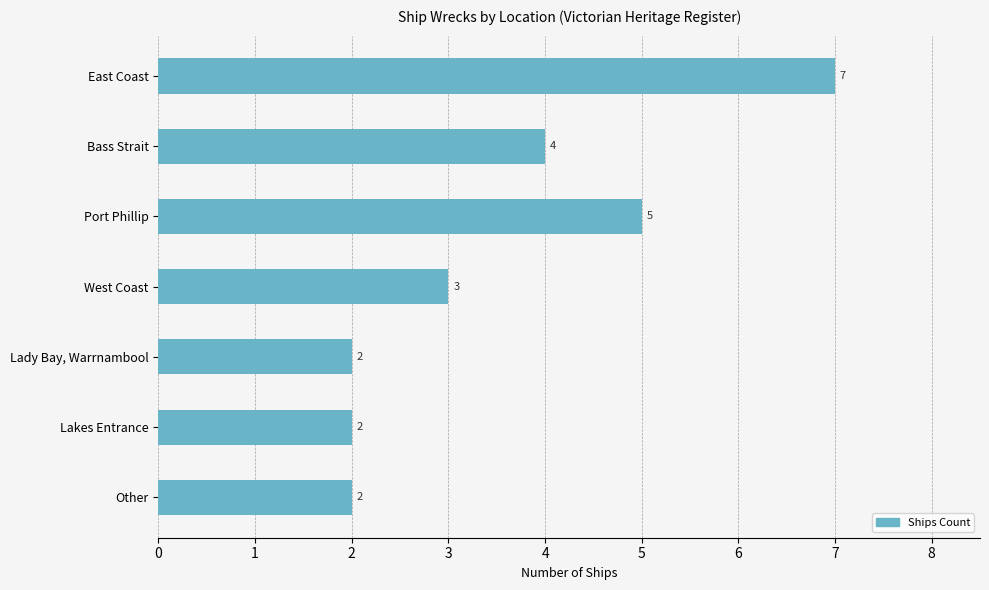

What is the ratio of the value at Bass Strait to the value at Lakes Entrance?

2.0